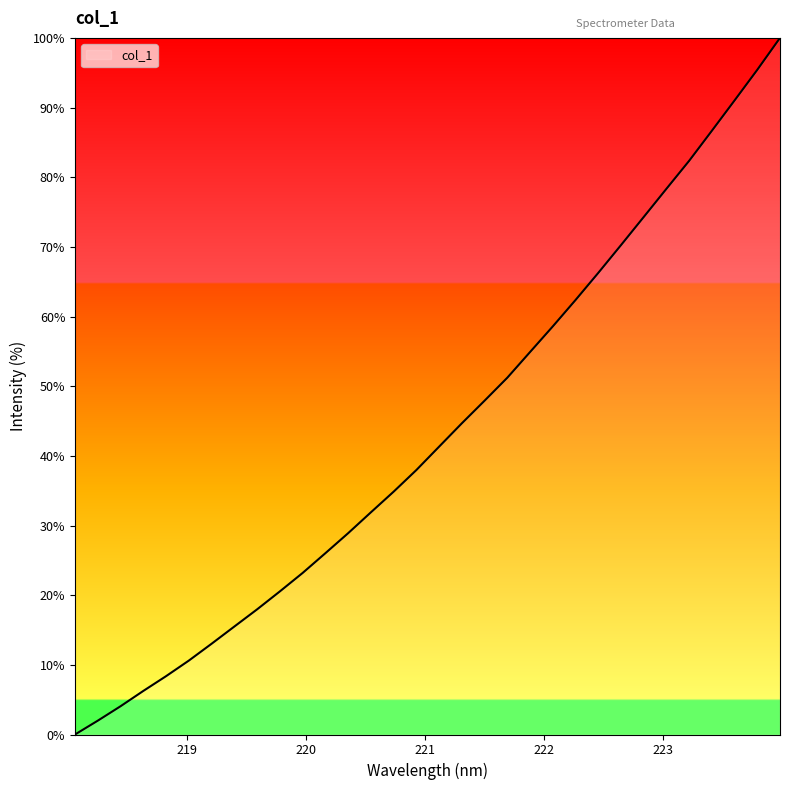

What is the difference between the maximum and minimum values?

100.0